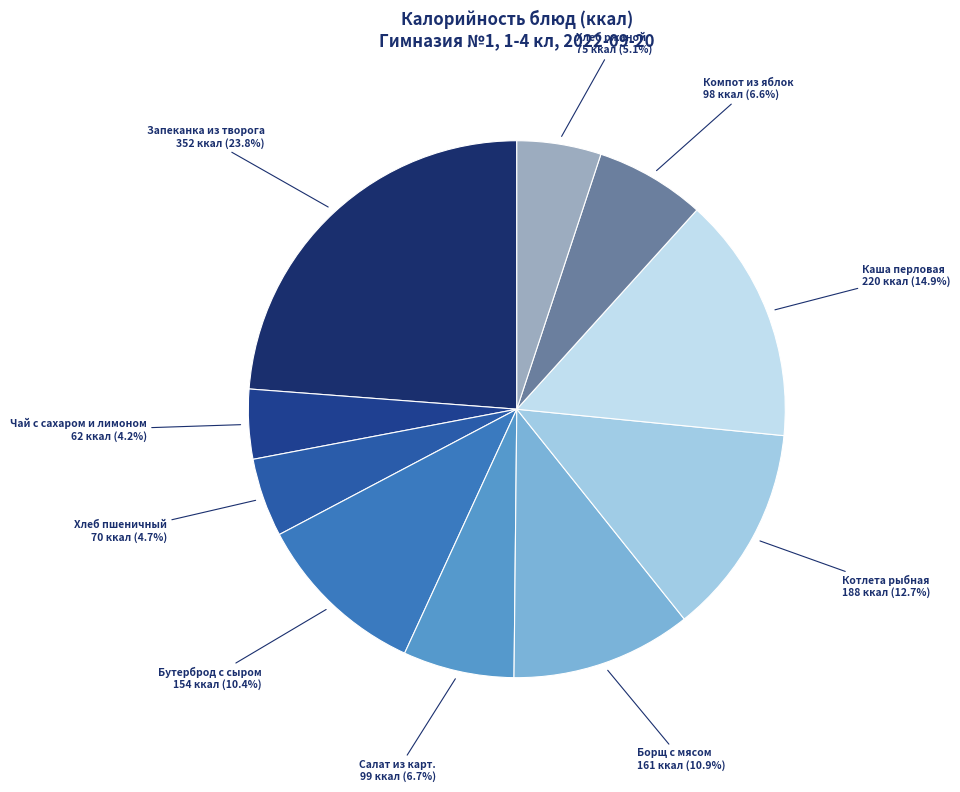

What percentage is the Хлеб ржаной slice, to the nearest percent?

5%